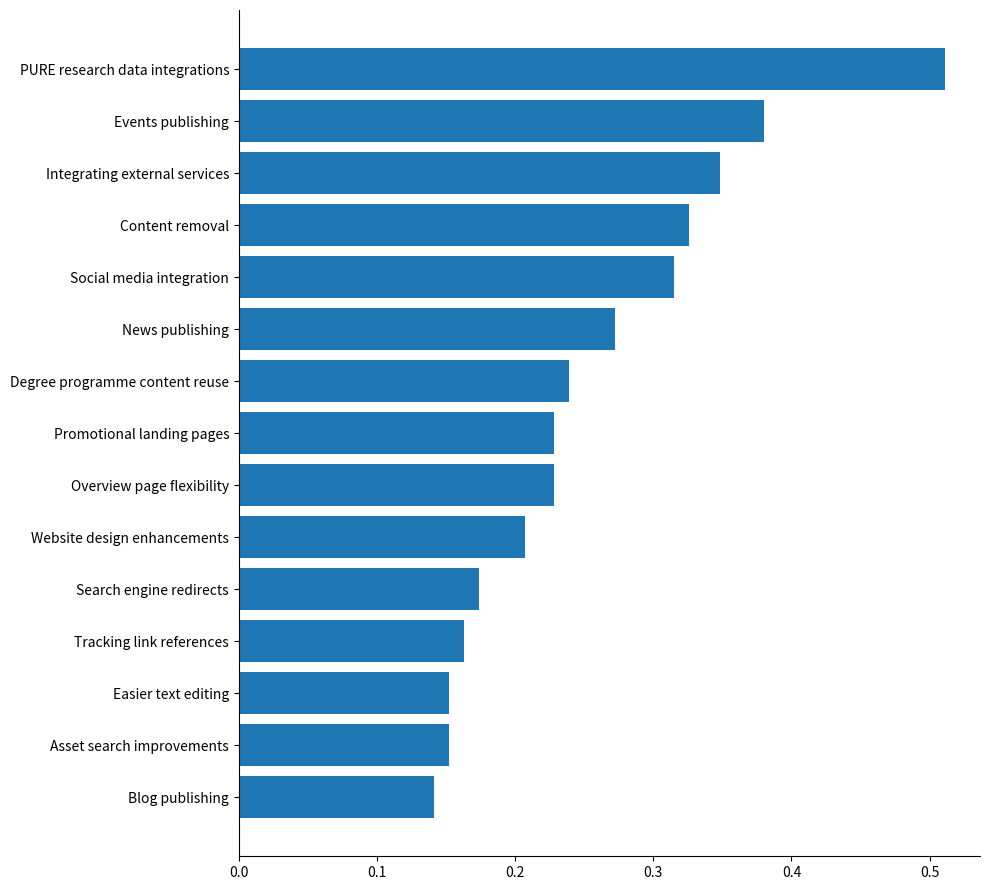

Between Easier text editing and Website design enhancements, which is larger?

Website design enhancements